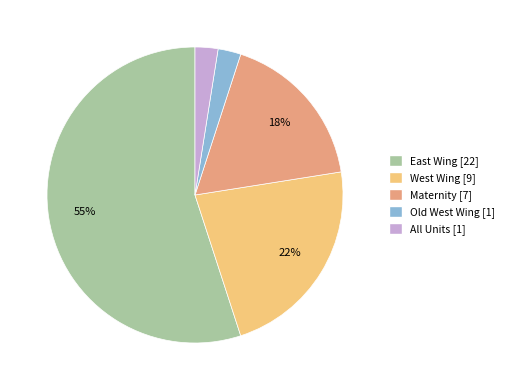

Which slice is the largest?

East Wing